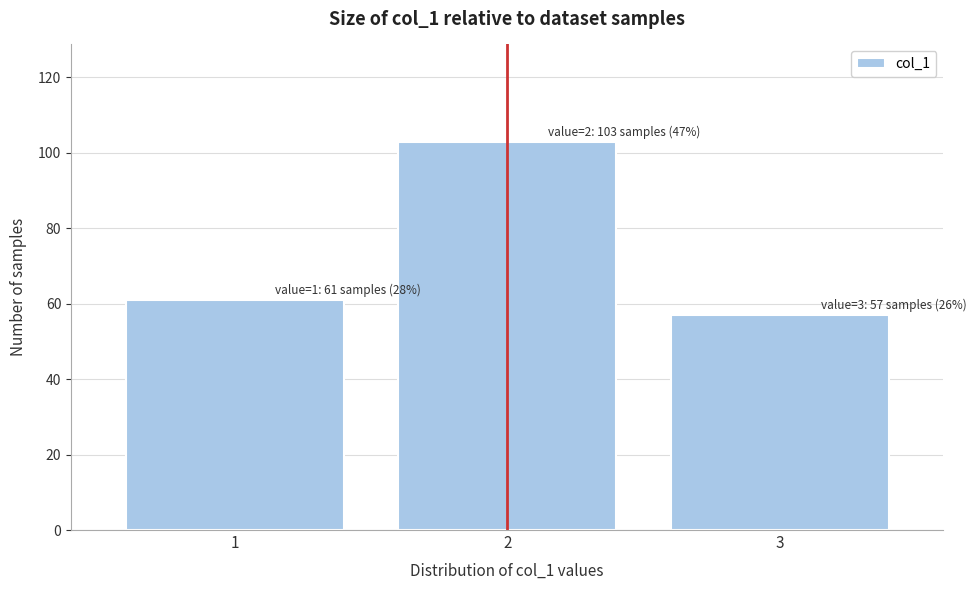

Reading left to right, list all the values displayed in this chart.

1=61	2=103	3=57